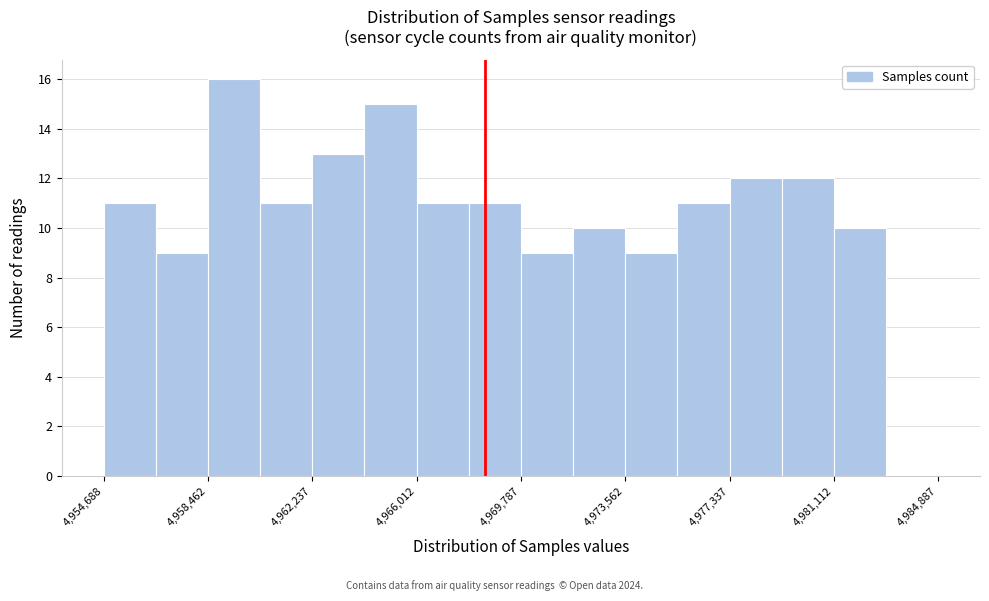

Read against the x-axis, roughly where is the centre of the tallest bar?

4959500